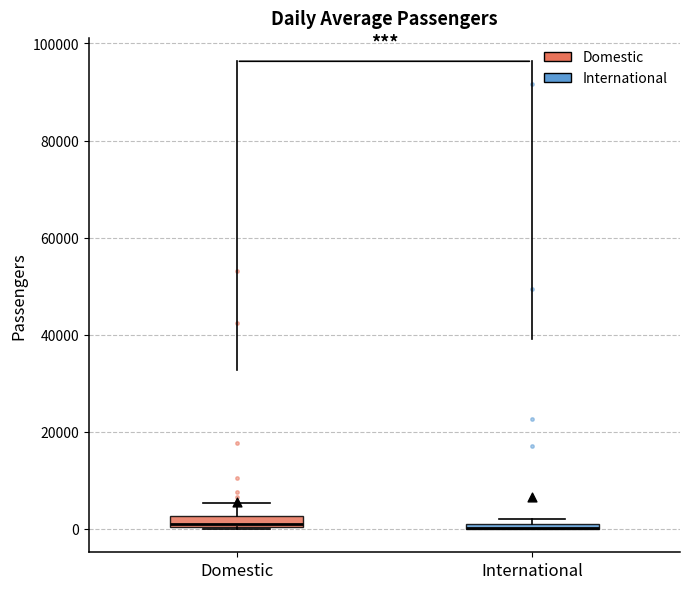

Where is the lower edge of the box for Domestic on the y-axis? The values are not printed on the chart, so give them approximately, as read against the axis.

0